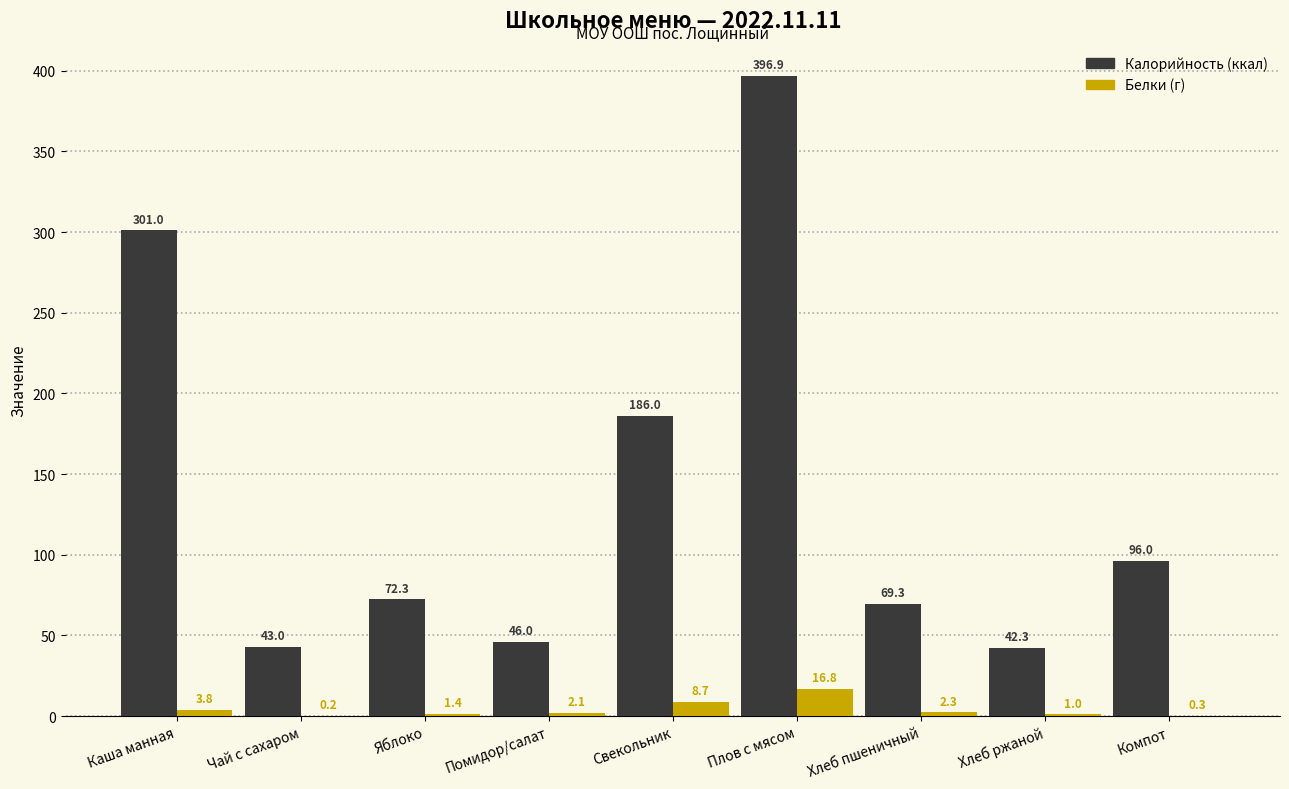

At which category is the sum across all series the highest?

Плов с мясом